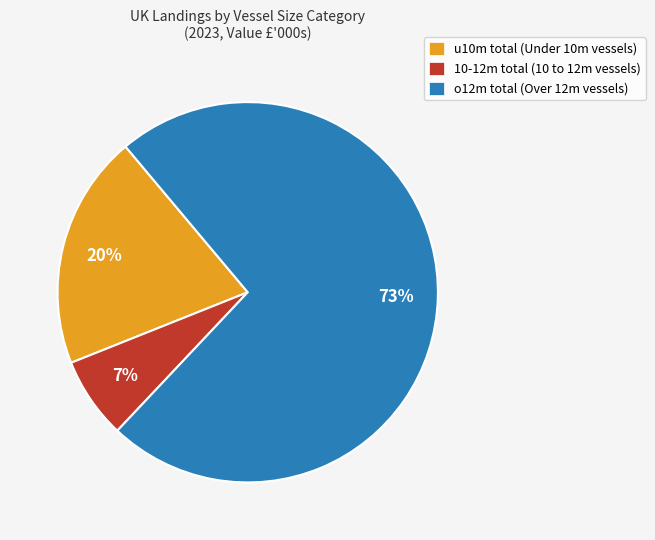

To the nearest percent, what percentage of the pie is u10m total?

20%